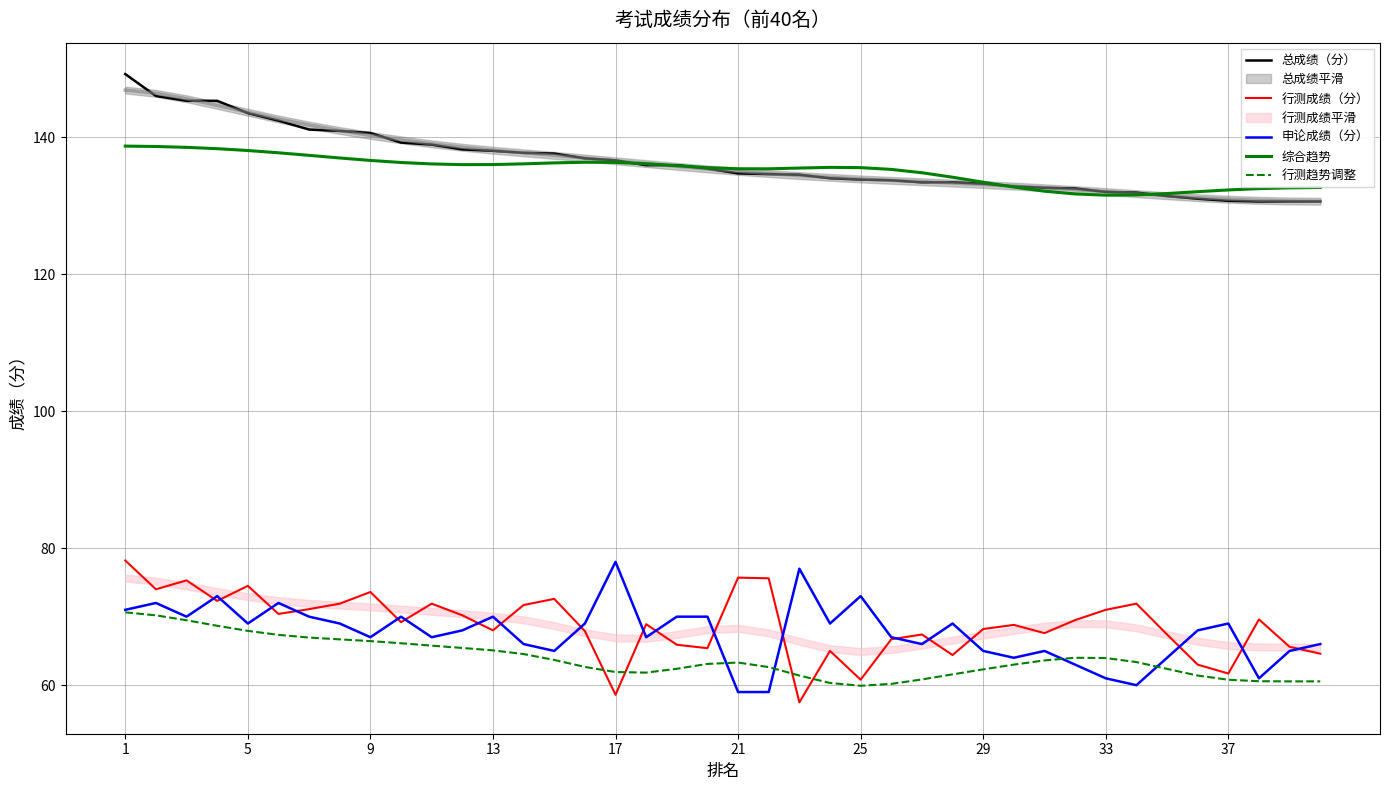

What is the average value of the 申论成绩（分） series?

67.6